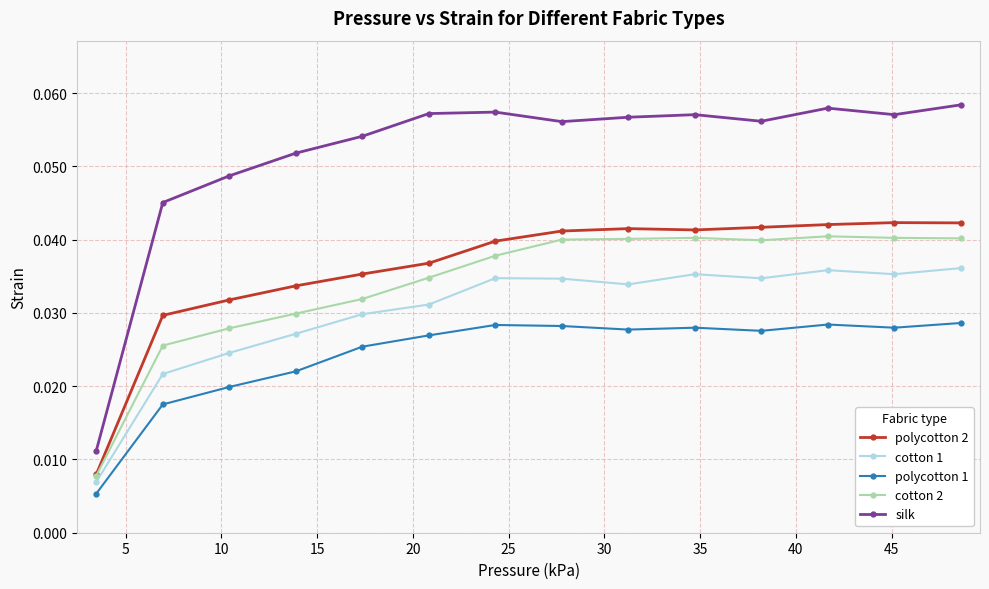

True or false: polycotton 2 and silk cross at least once.

False